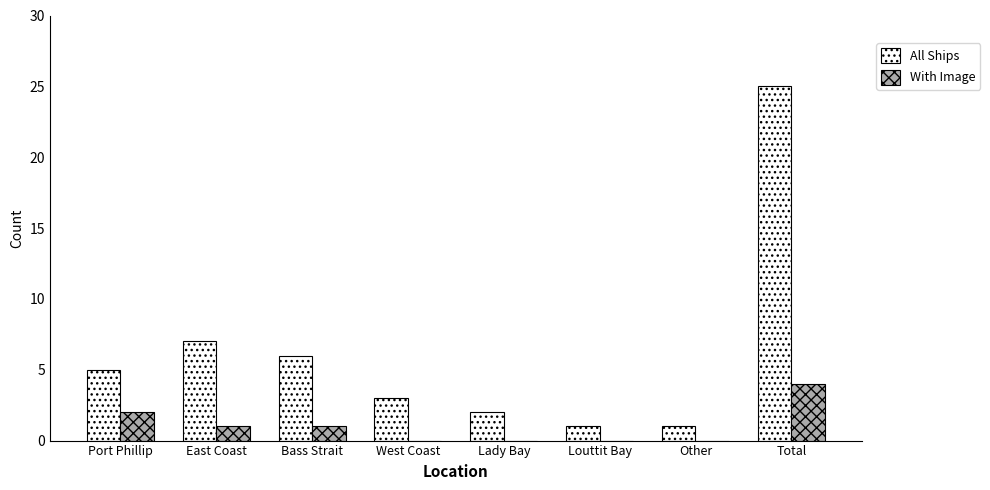

The value of All Ships at Other is 2. True or false?

False